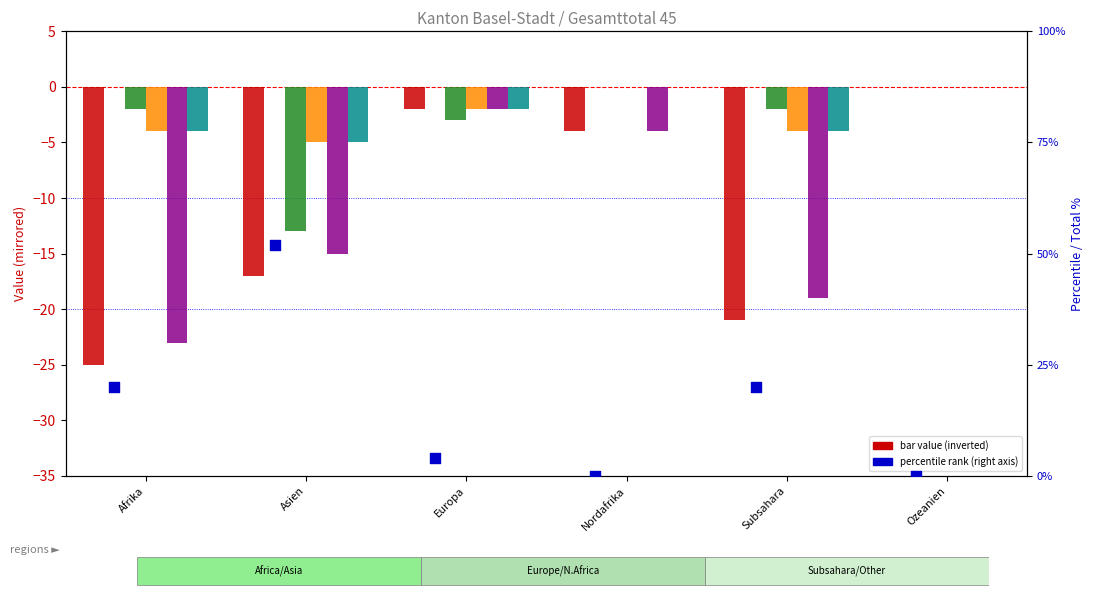

At which category is the sum across all series the highest?

Ozeanien